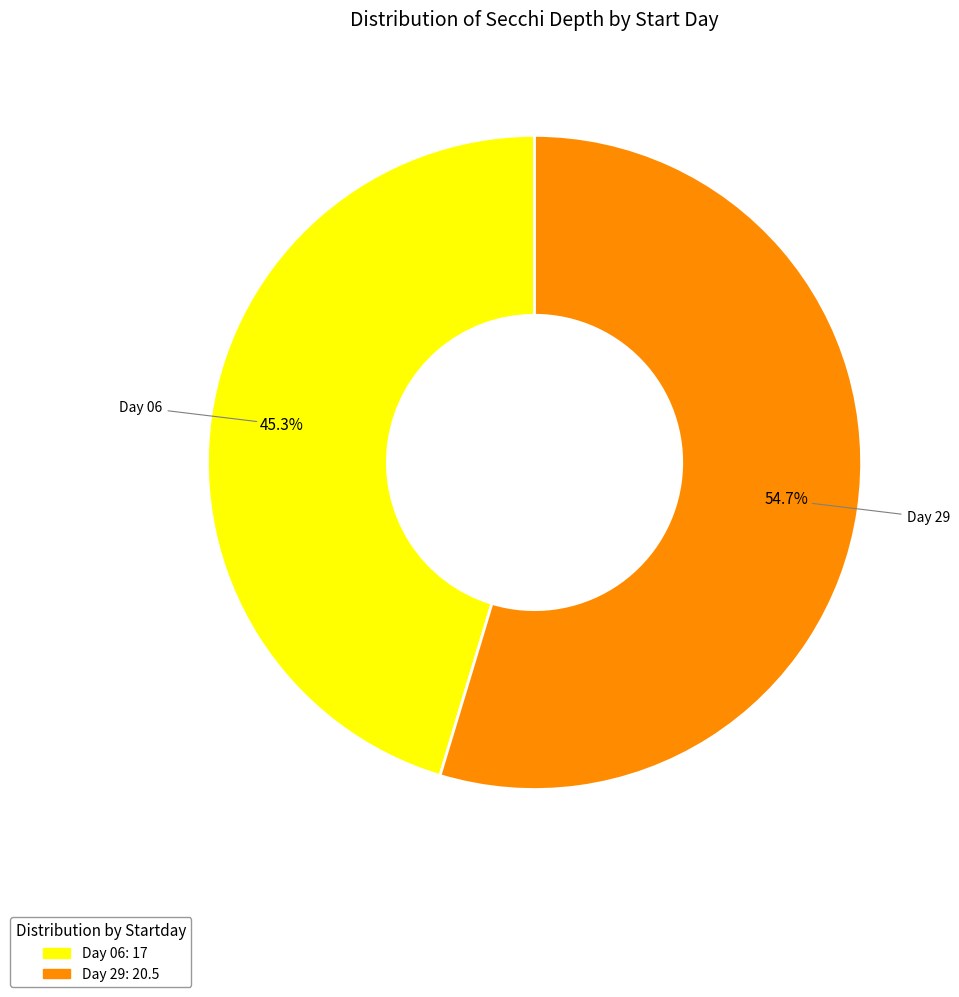

Does any single category account for the majority?

Yes